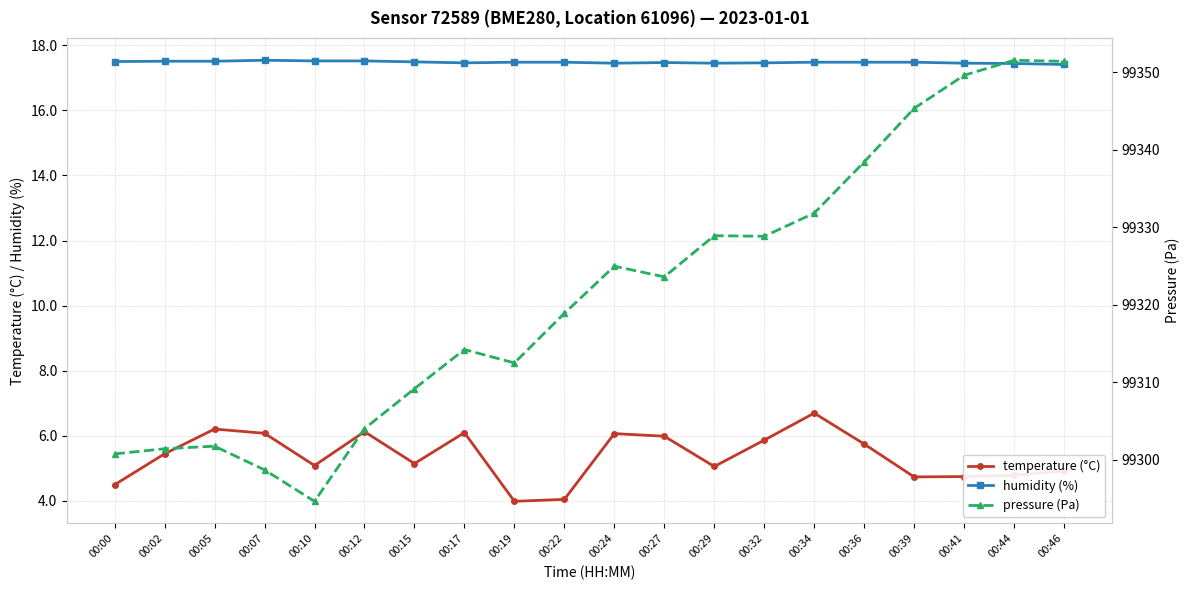

Rank the series at 00:27 from highest to lowest value.

pressure (Pa), humidity (%), temperature (°C)